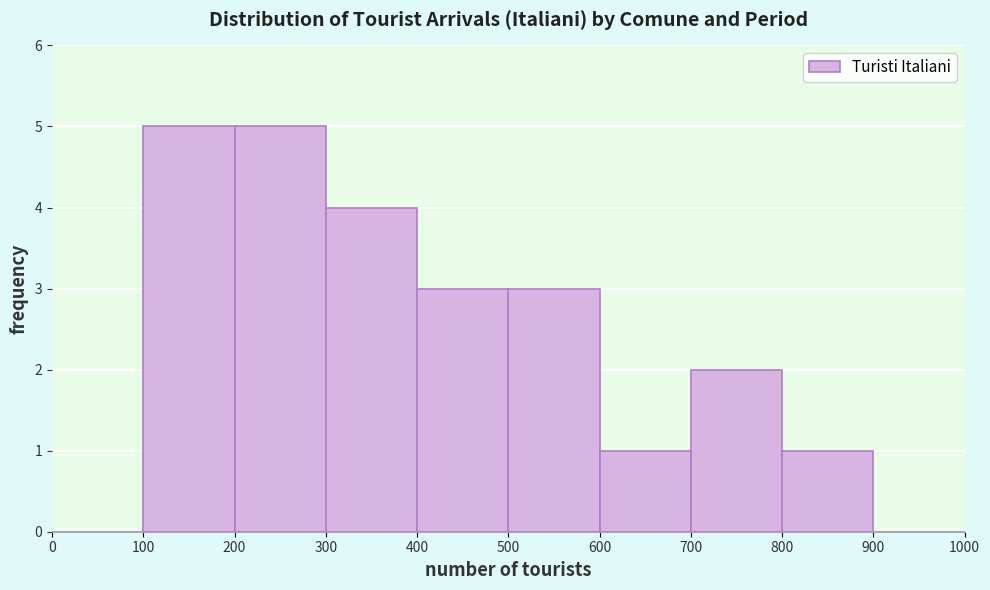

Reading left to right, transcribe this chart: for each bar, give the range it covers on the x-axis and its height. The values are not printed on the chart, so give them approximately, as read against the axis.

0 to 100: 0
100 to 200: 5
200 to 300: 5
300 to 400: 4
400 to 500: 3
500 to 600: 3
600 to 700: 1
700 to 800: 2
800 to 900: 1
900 to 1000: 0